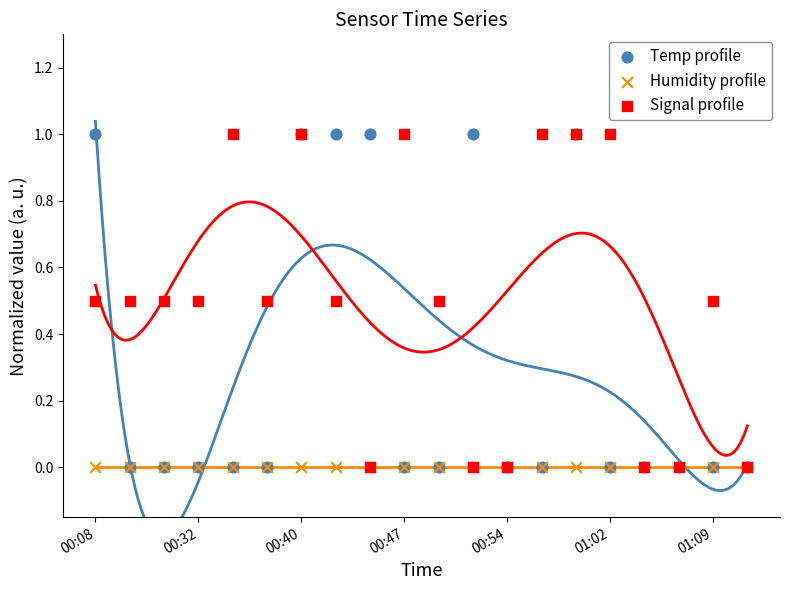

What are all the series names shown in the legend?

Temp profile, Humidity profile, Signal profile